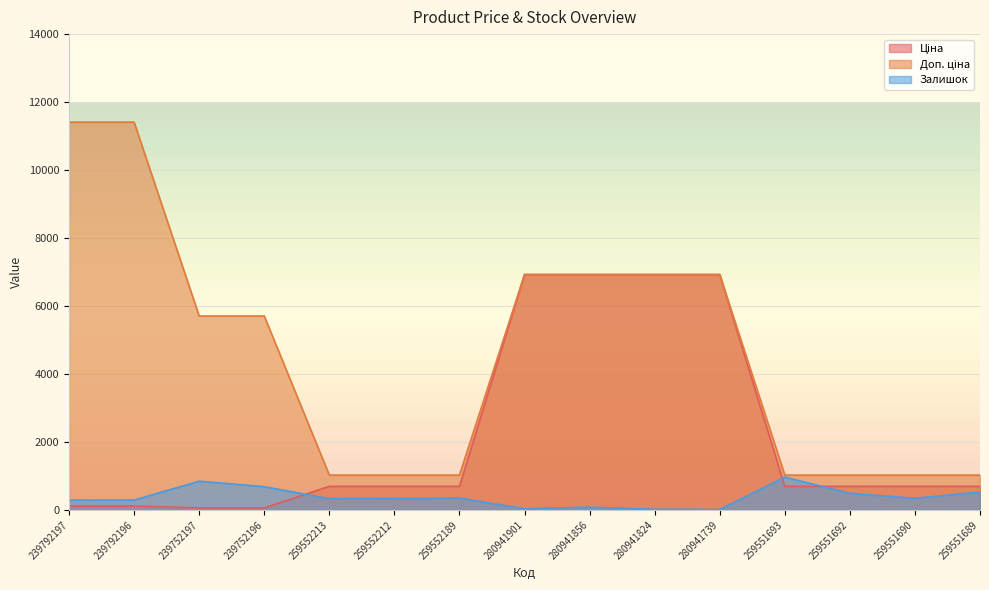

What is the highest value of the Доп. ціна series?

11410.0